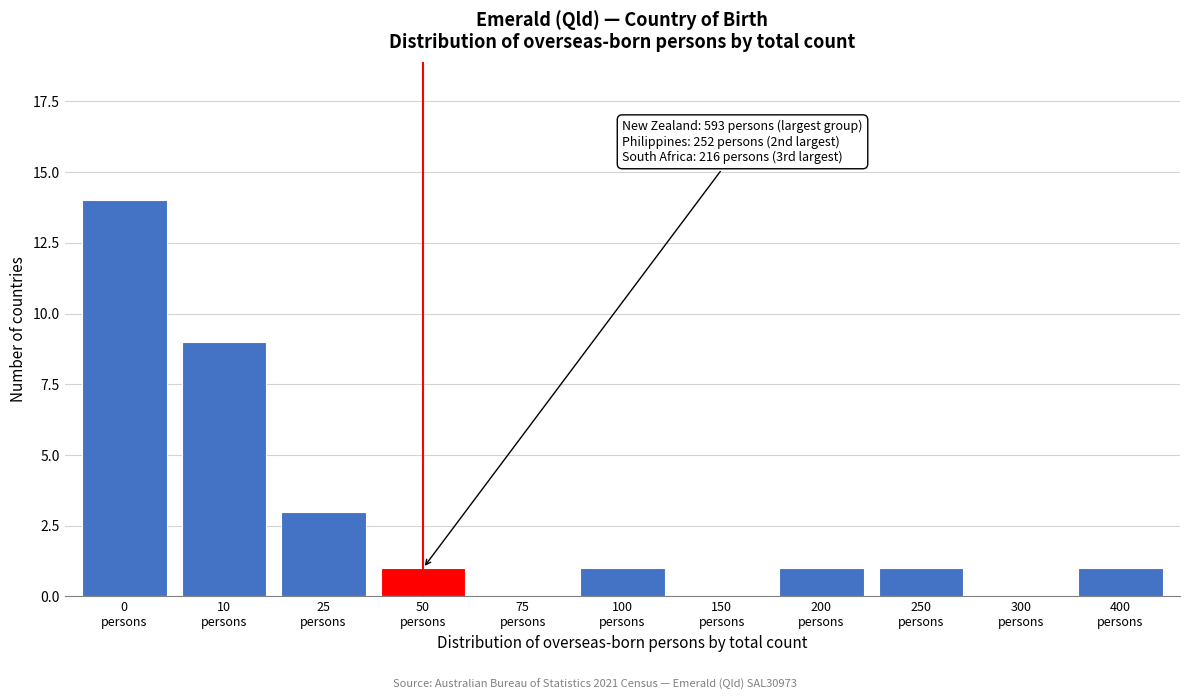

What is the greatest value displayed?

14